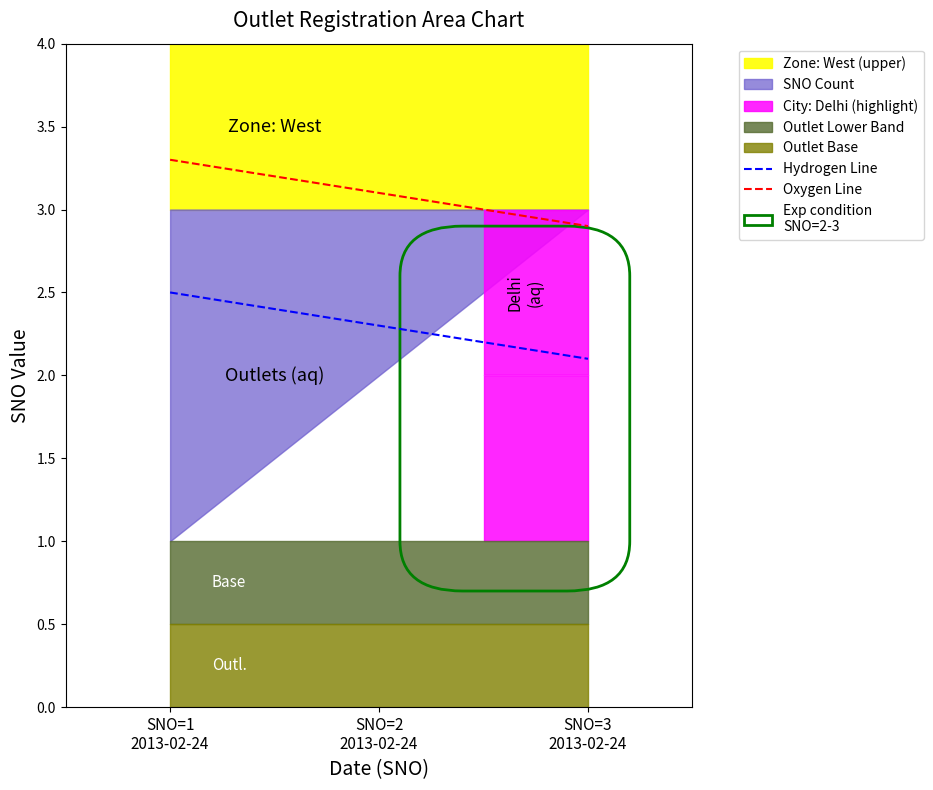

What is the spread (max minus min) of values at SNO=1
2013-02-24?

0.8